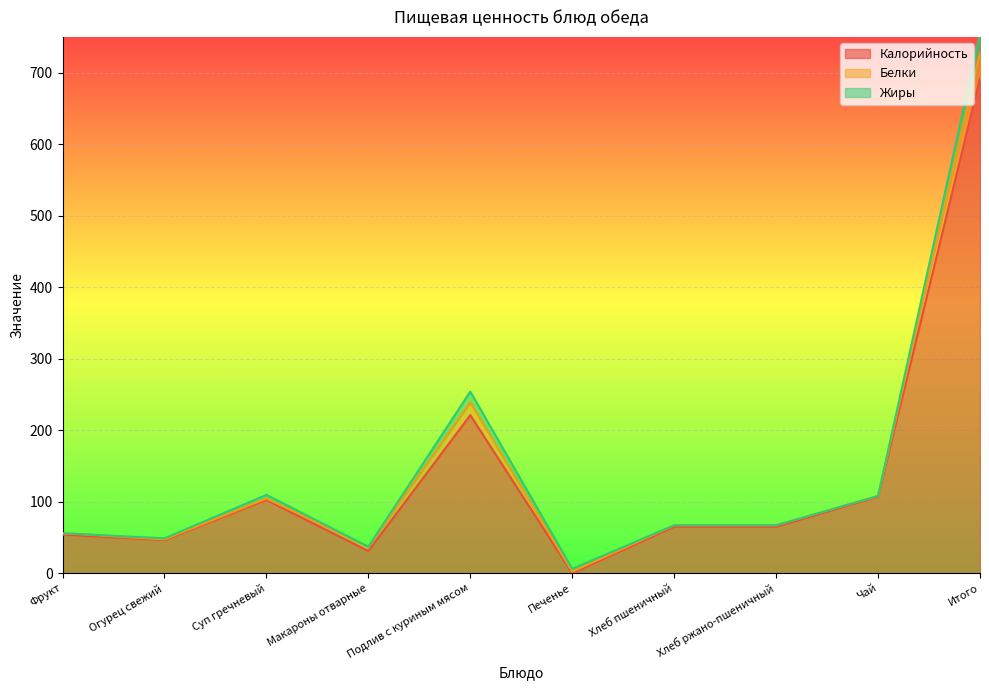

What is the difference between the Калорийность values at Огурец свежий and Подлив с куриным мясом?

174.7